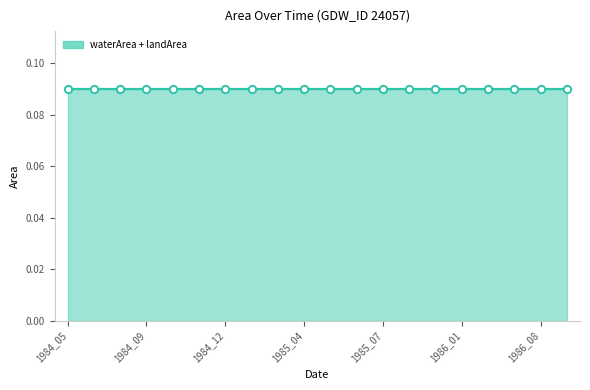

At how many categories does at least one series exceed 0?

20